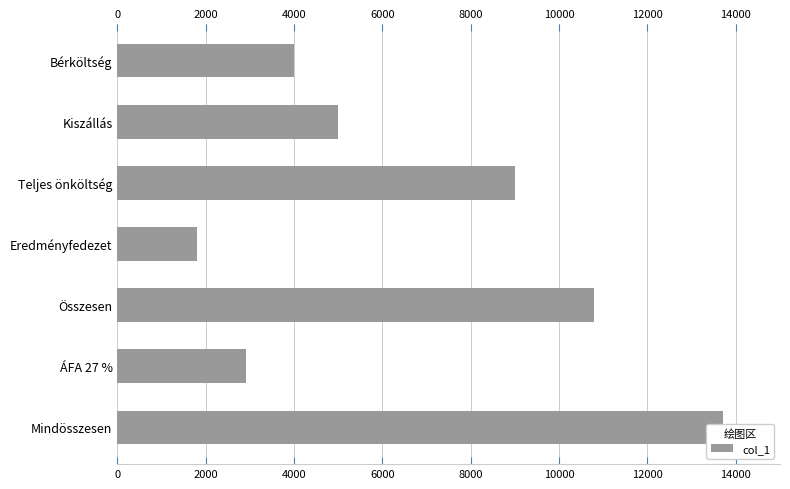

What is the difference between the maximum and second lowest values?

10800